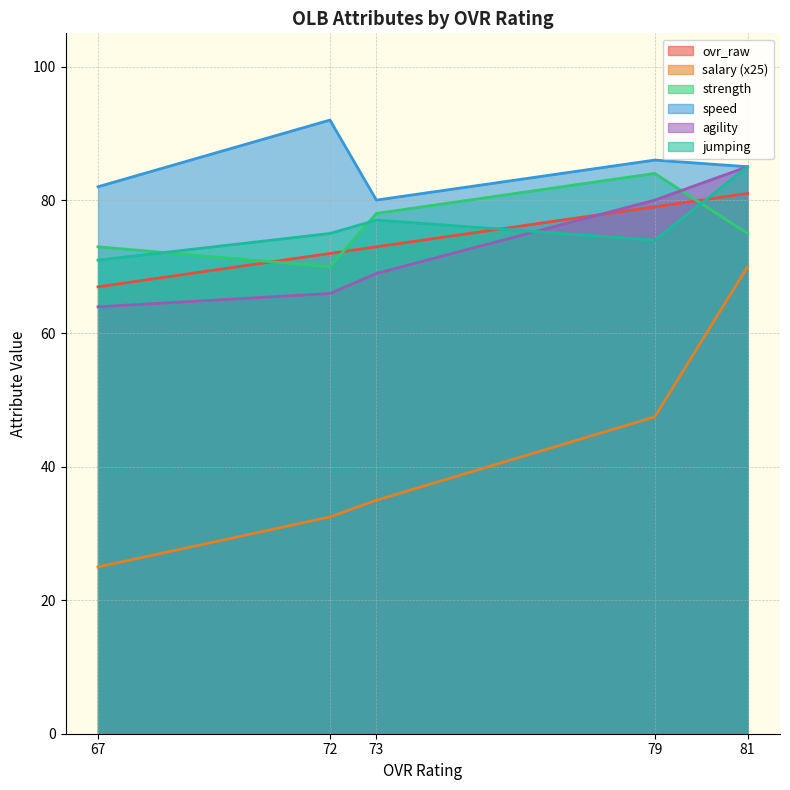

True or false: strength has a value of 84.0 at 79.

True